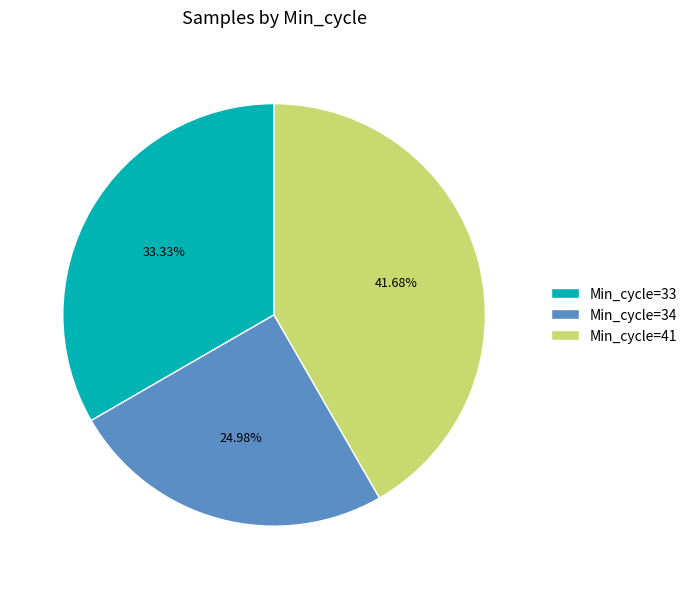

Is Min_cycle=34 the majority of the pie?

No